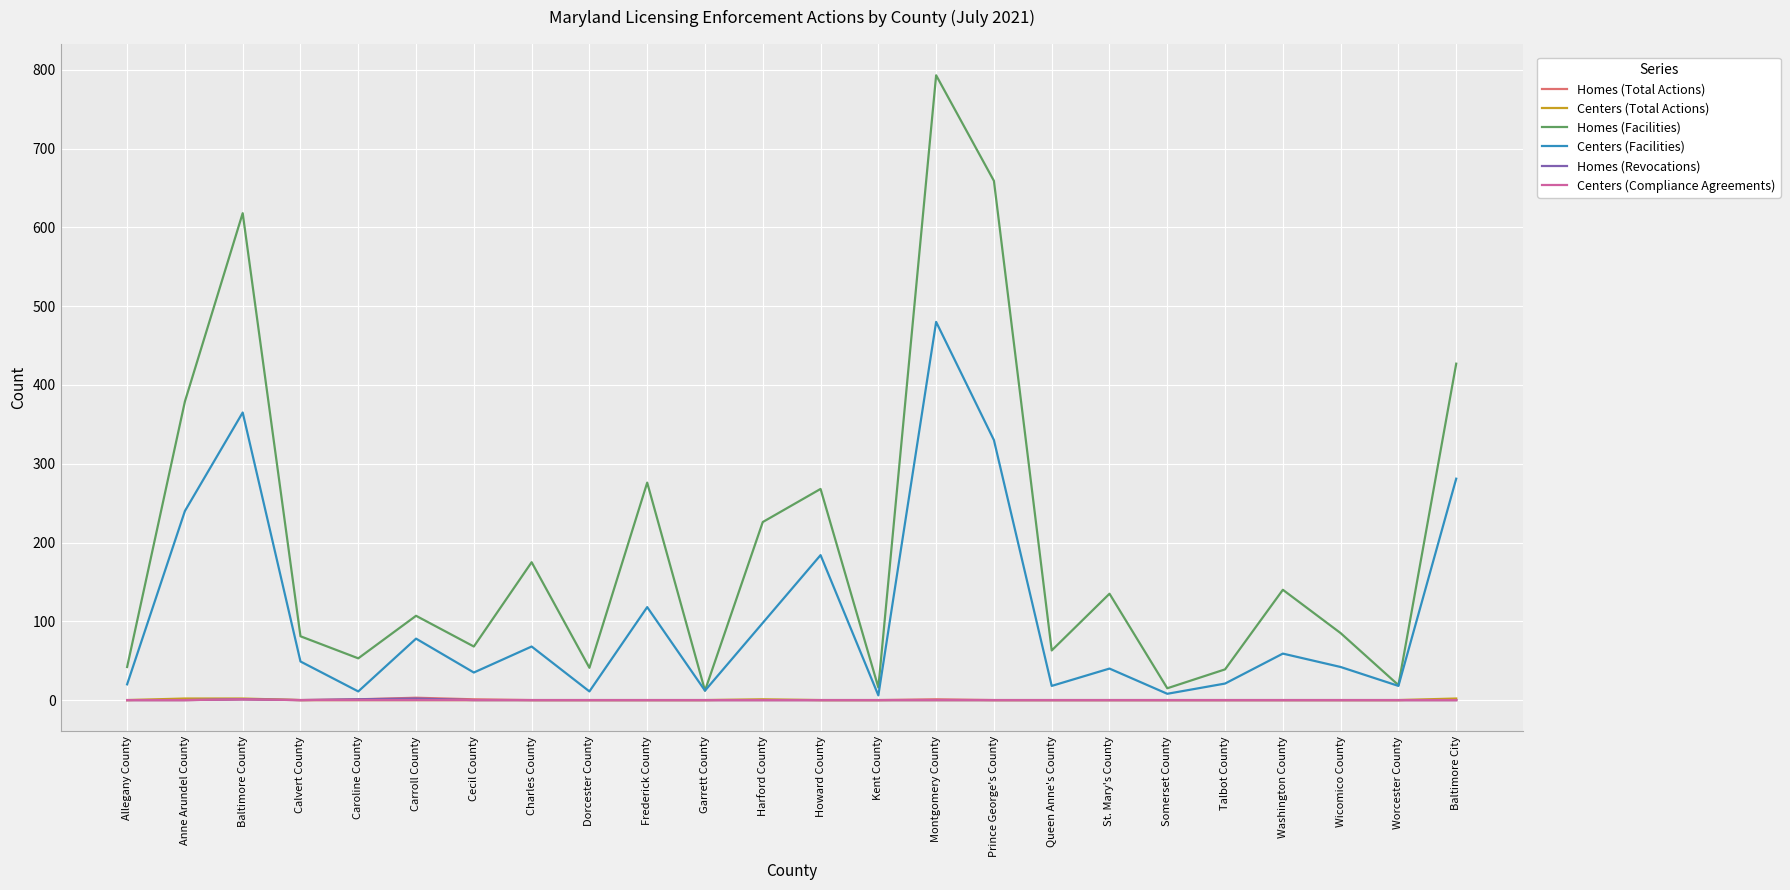

Is the value of Homes (Facilities) at Prince George's County greater than the value of Homes (Total Actions) at Howard County?

Yes